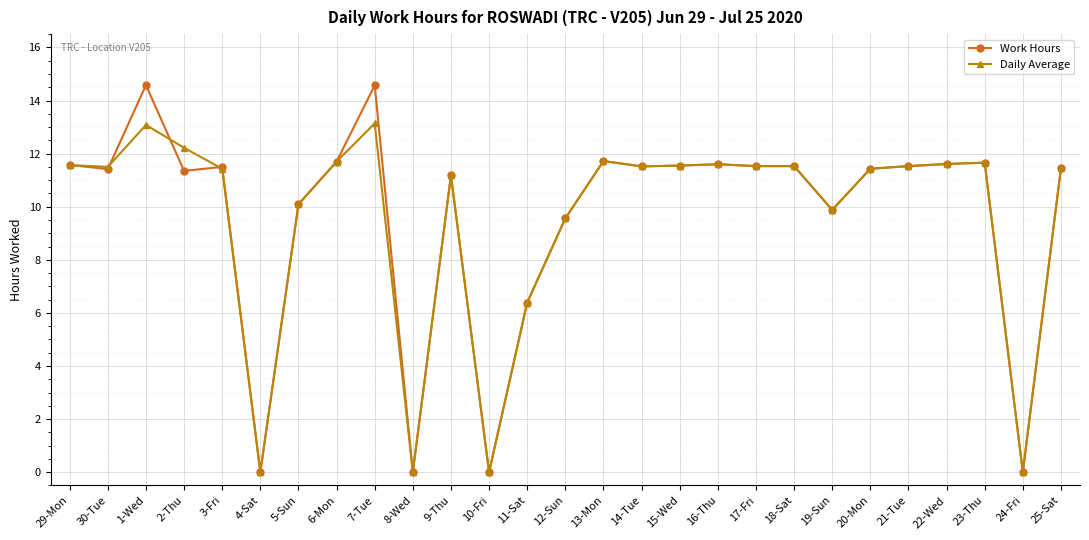

Where is Daily Average nearest to the value 6?

11-Sat